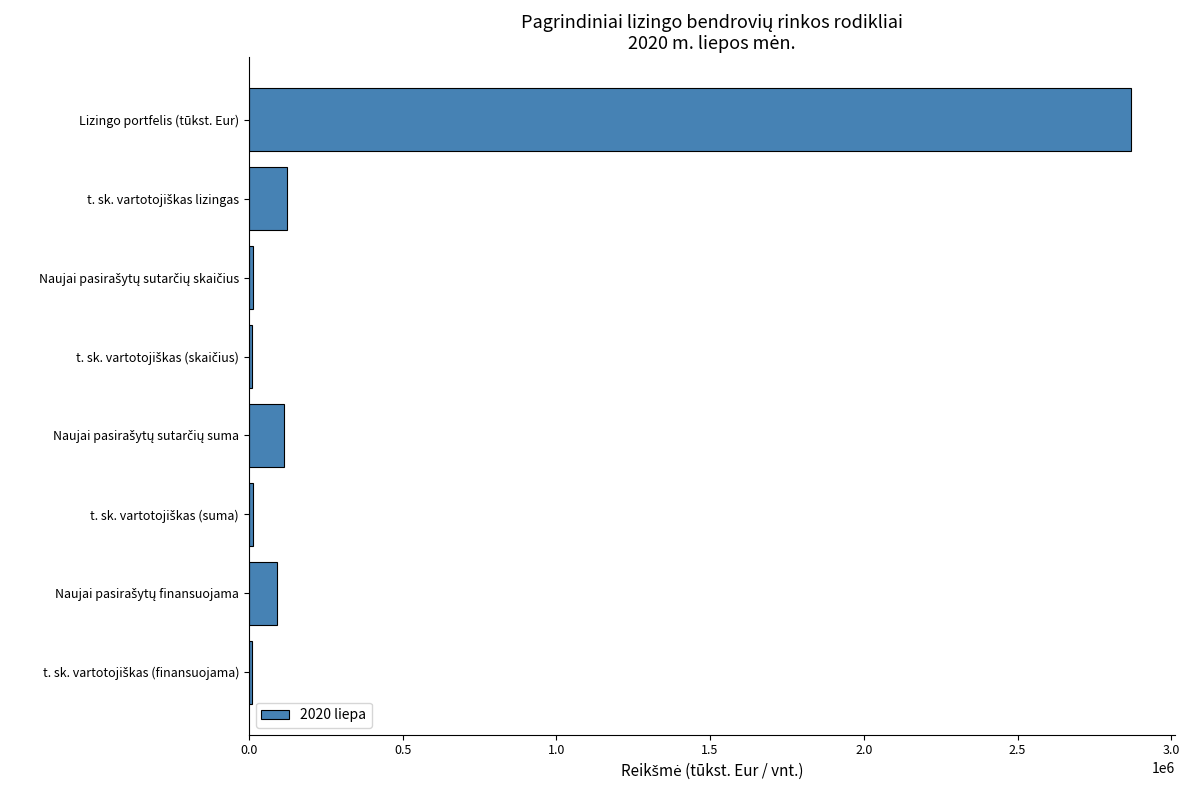

What is the value of the 5th bar from the top?

114961.2